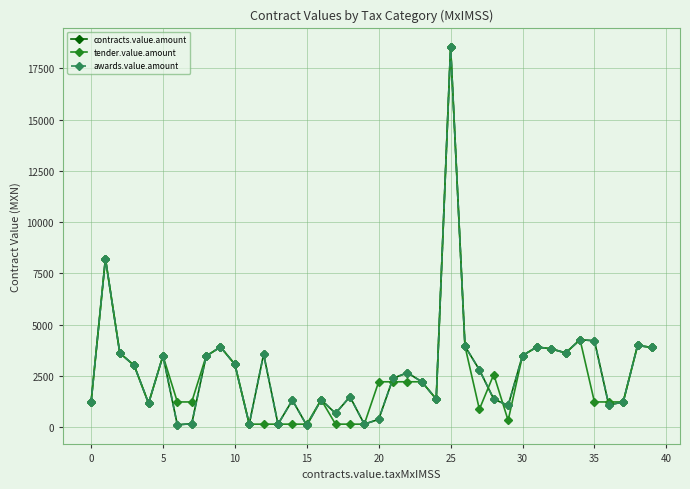

Does the chart have visible grid lines?

Yes